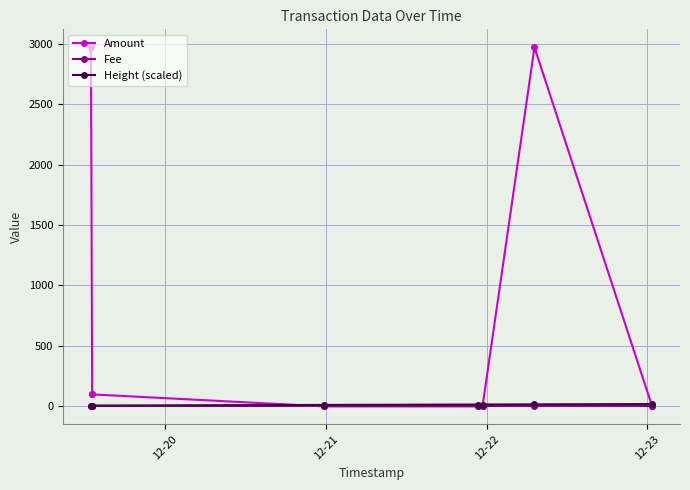

Which series has the largest total across all categories?

Amount